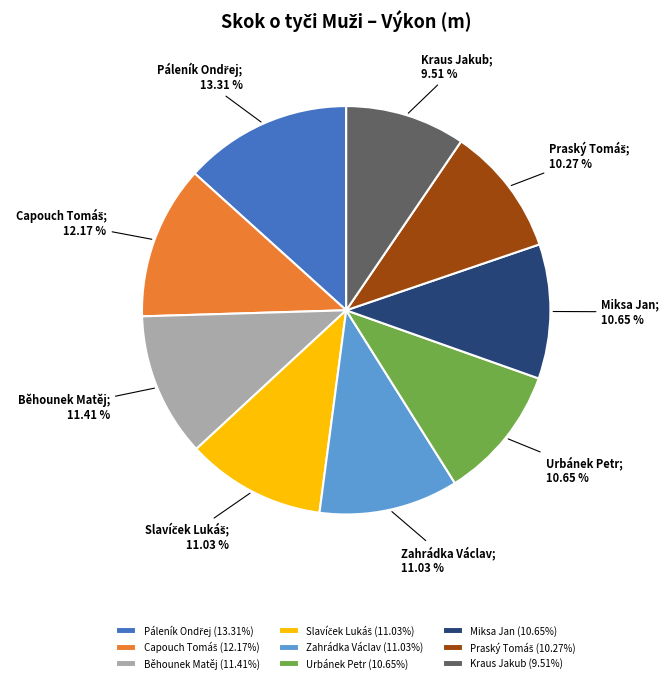

Does Miksa Jan (10.65%) account for over 50% of the chart?

No